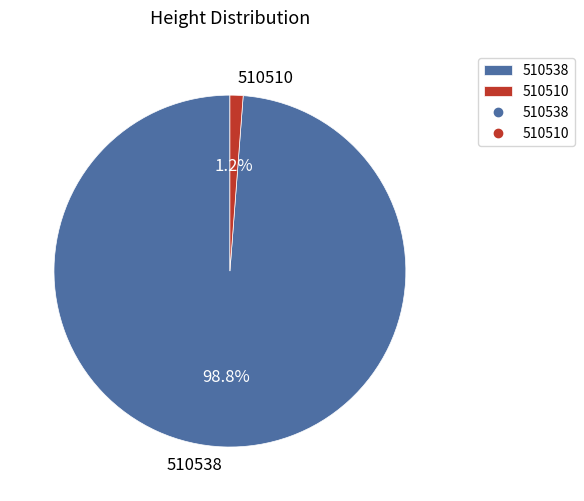

To the nearest percent, what is the average slice percentage?

50%